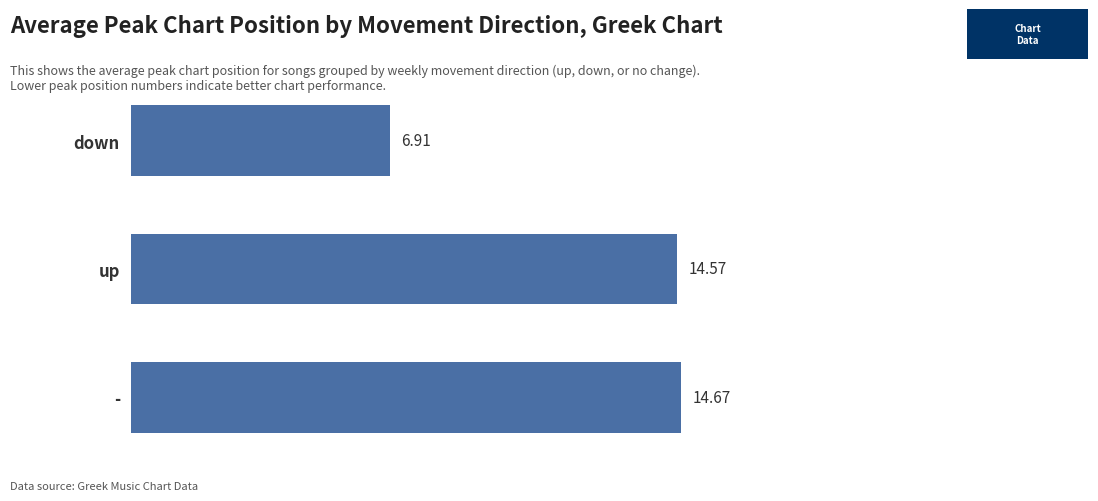

List the labels in order of value, largest first.

-, up, down